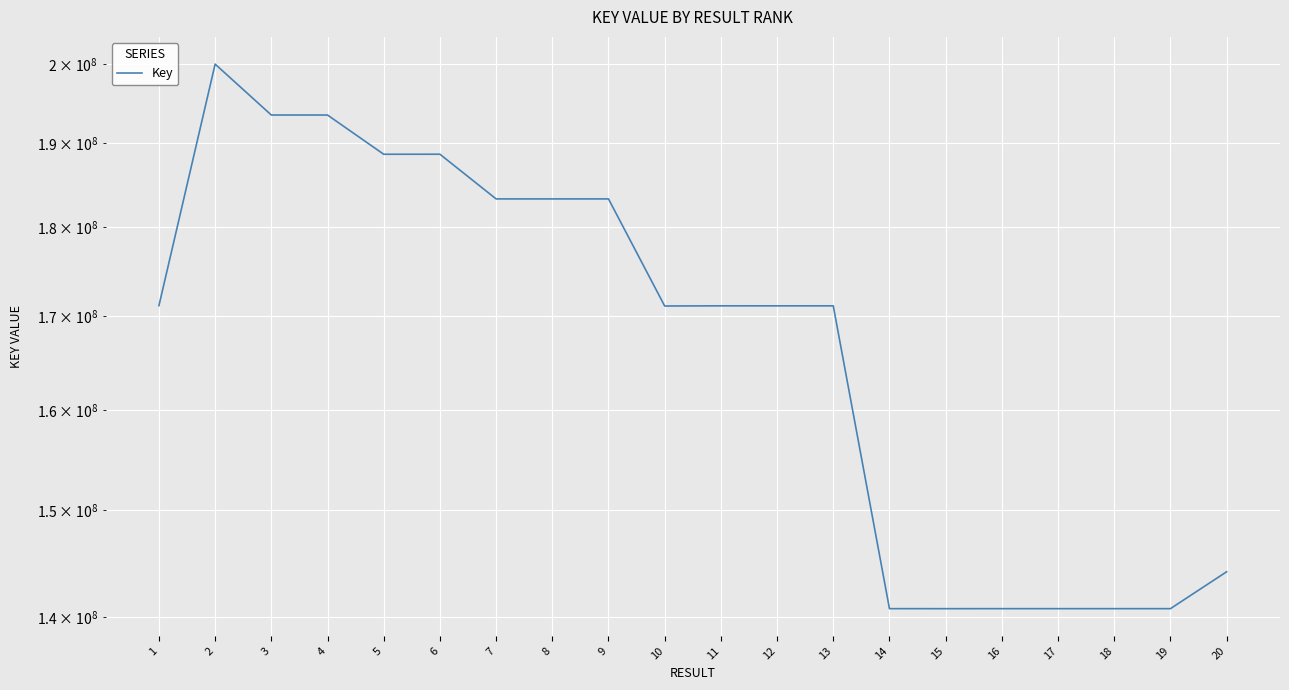

What is the sum of all values?

3358803629